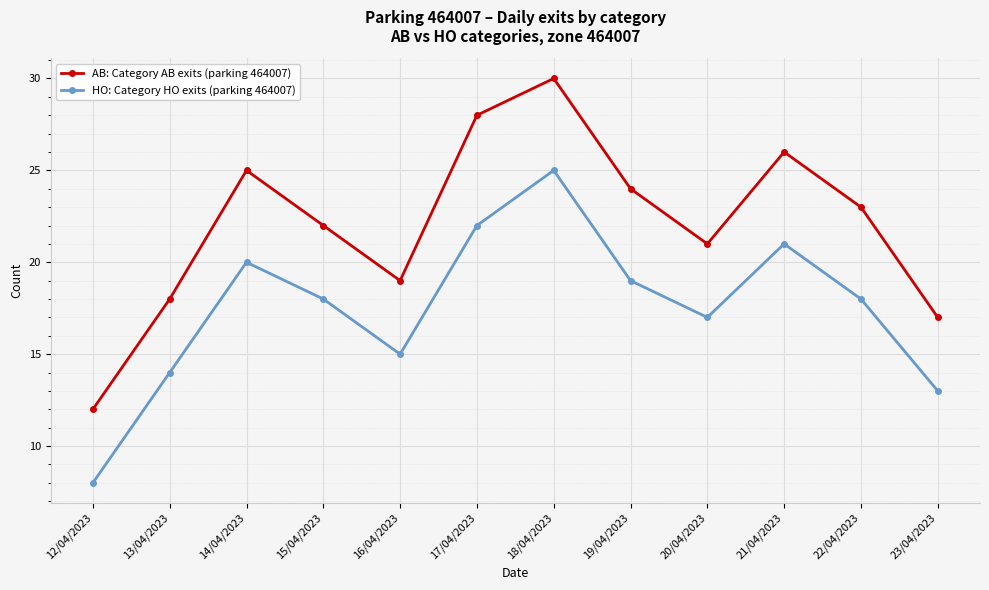

Reading left to right, what are all the values shown in this chart?

AB: Category AB exits (parking 464007): 12/04/2023=12	13/04/2023=18	14/04/2023=25	15/04/2023=22	16/04/2023=19	17/04/2023=28	18/04/2023=30	19/04/2023=24	20/04/2023=21	21/04/2023=26	22/04/2023=23	23/04/2023=17
HO: Category HO exits (parking 464007): 12/04/2023=8	13/04/2023=14	14/04/2023=20	15/04/2023=18	16/04/2023=15	17/04/2023=22	18/04/2023=25	19/04/2023=19	20/04/2023=17	21/04/2023=21	22/04/2023=18	23/04/2023=13